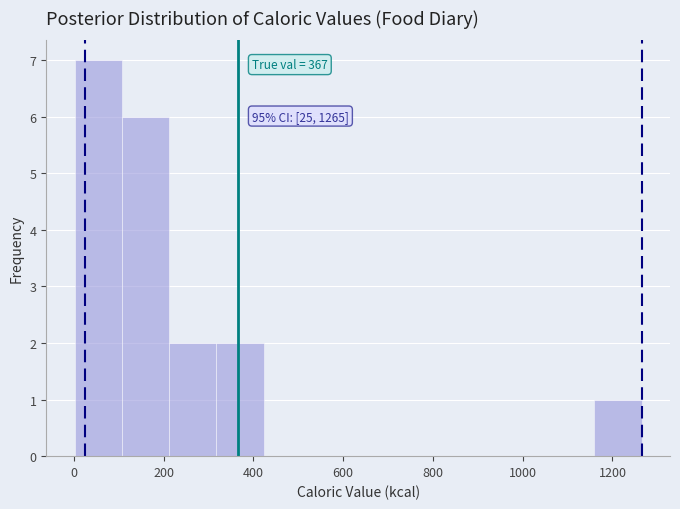

Which range on the x-axis has the tallest bar?

0 to 100